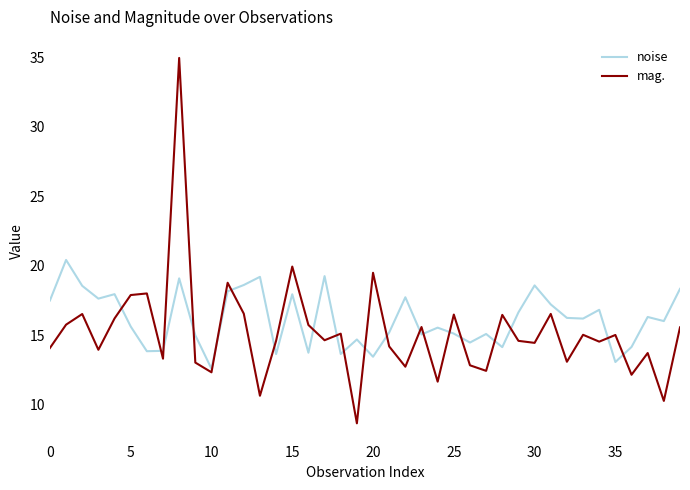

What is the minimum value shown in the chart?

8.7